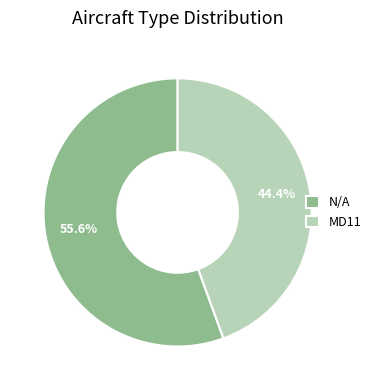

To the nearest percent, what is the difference between the largest and smallest slice percentages?

11%